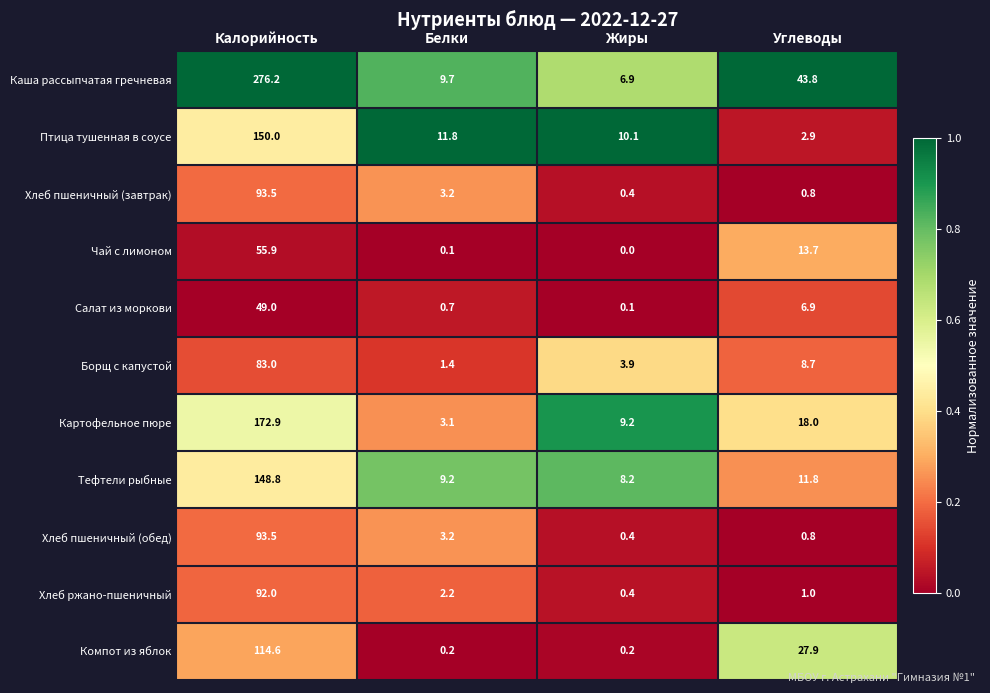

What is the difference between the Борщ с капустой values at Жиры and Углеводы?

4.8